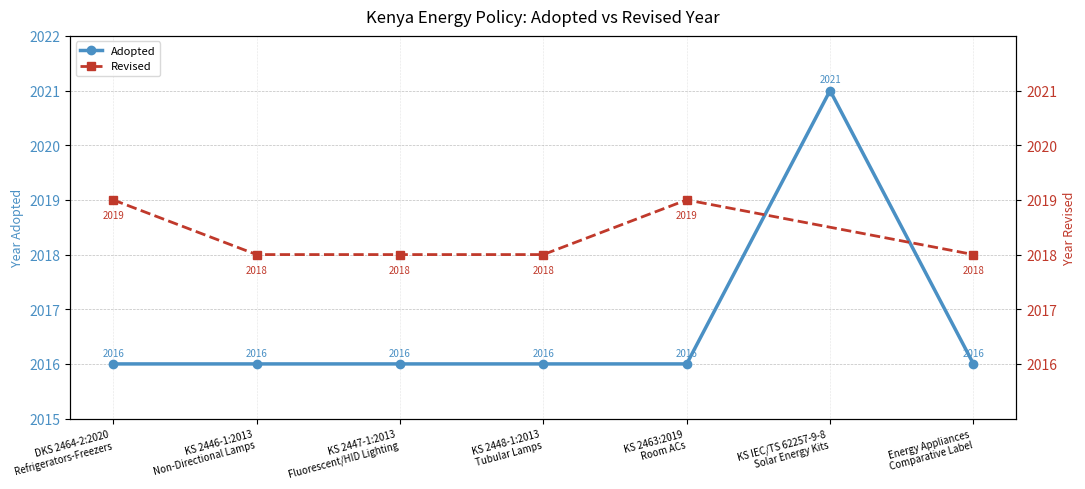

Count the number of values greater than 2016.

1